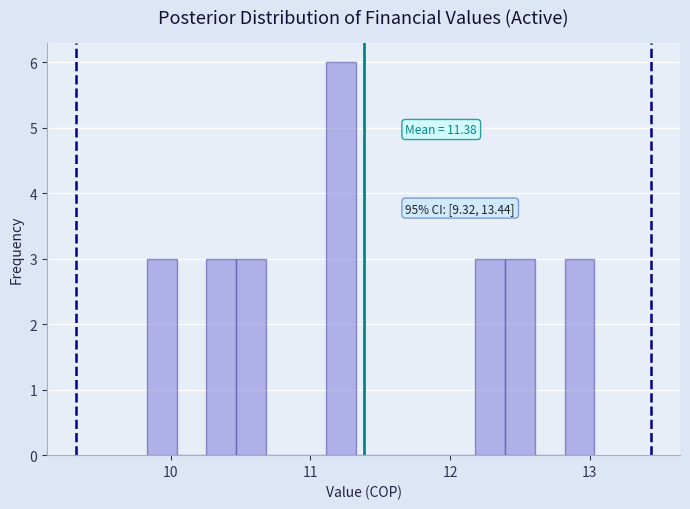

Around what value on the x-axis is the tallest bar? Give the approximate position of its centre, as read against the axis.

11.2